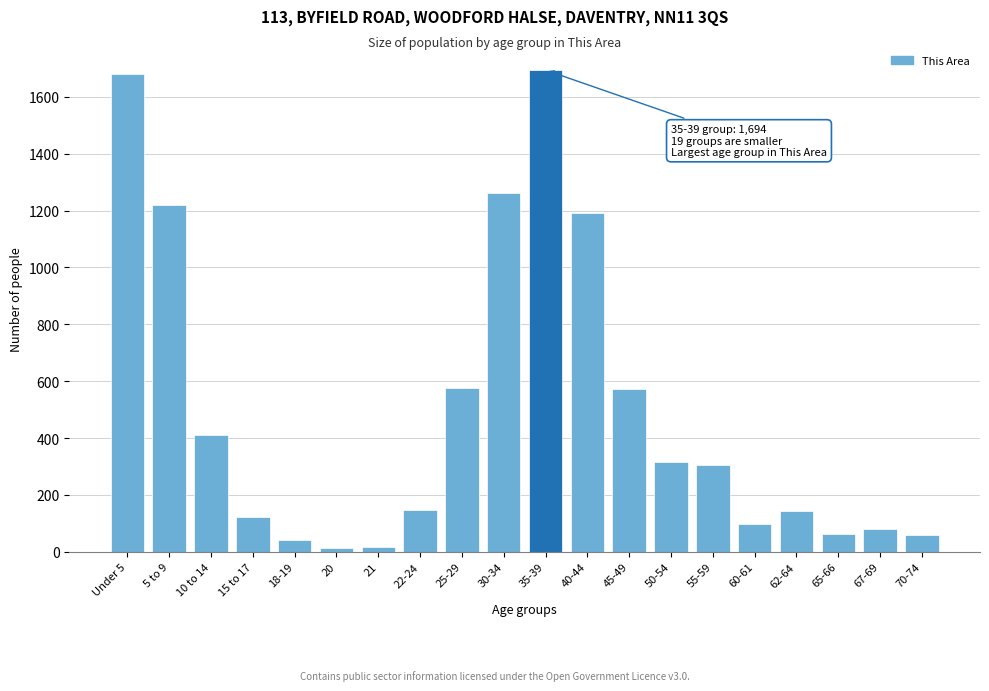

What is the label of the 12th bar from the right?

25-29